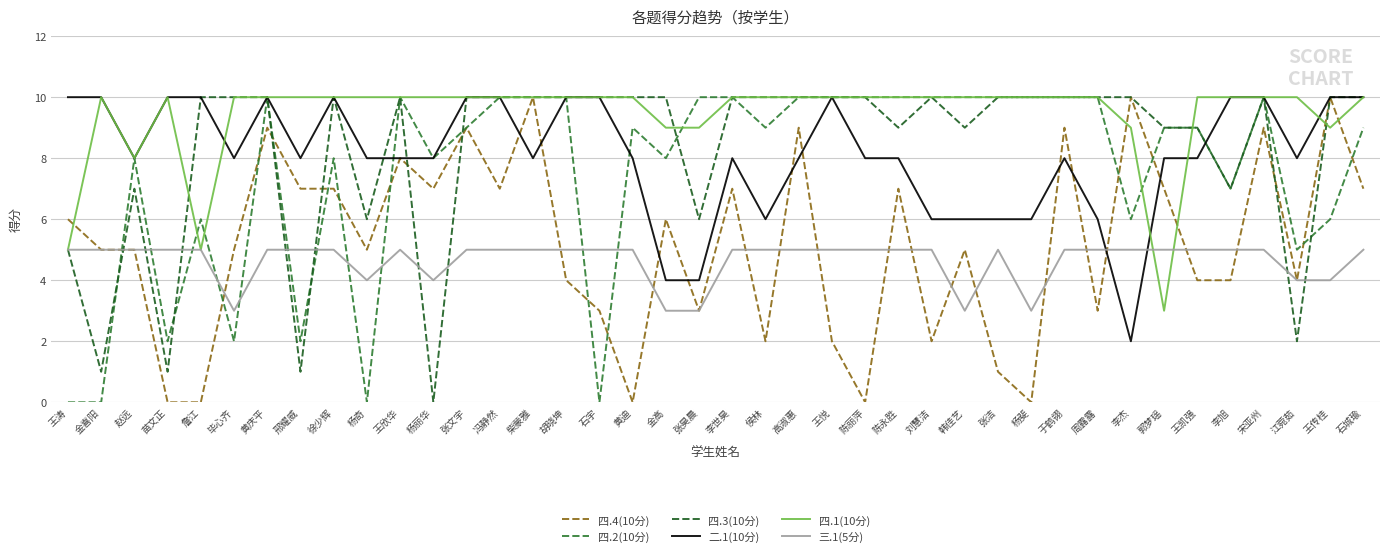

Which category has the lowest value in the 二.1(10分) series?

李杰